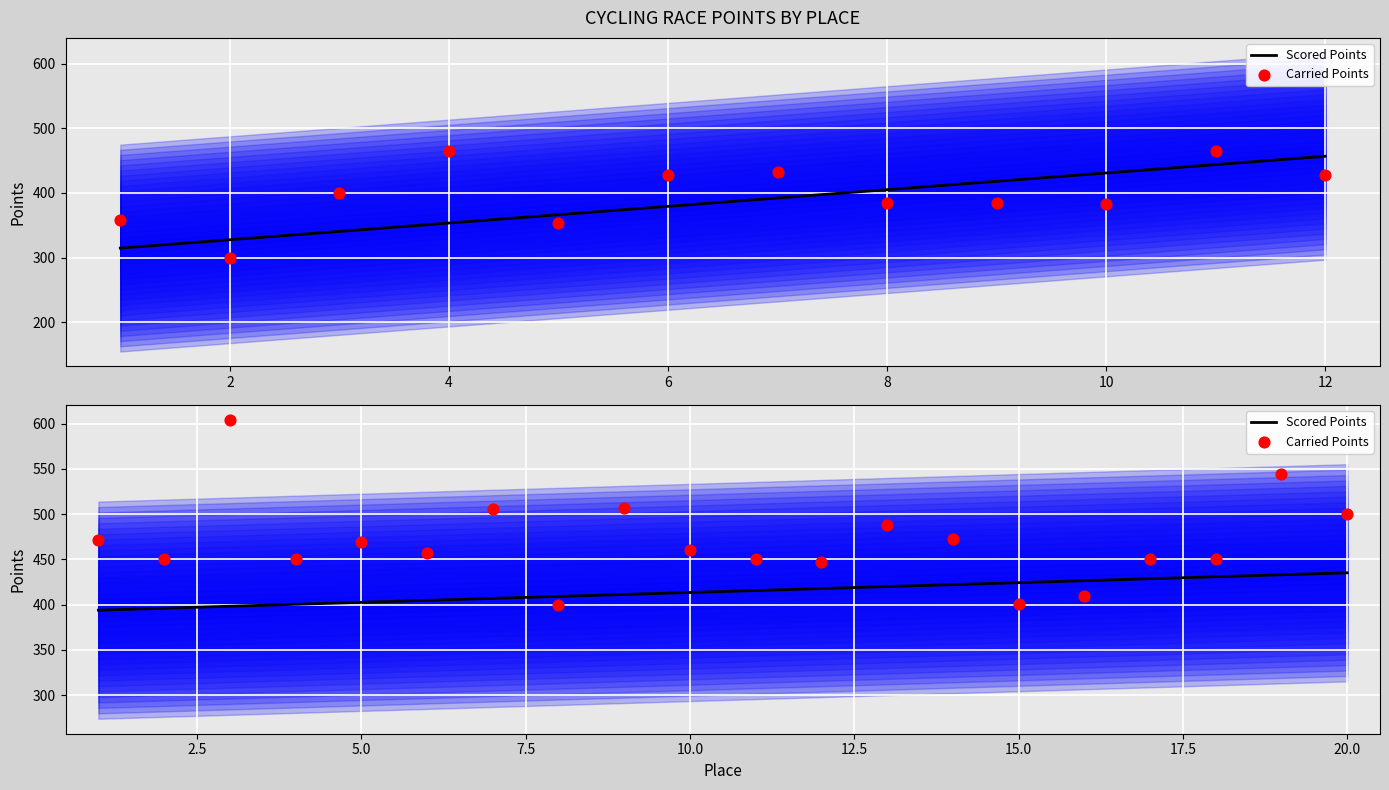

Which series has the largest total across all categories?

Carried Points